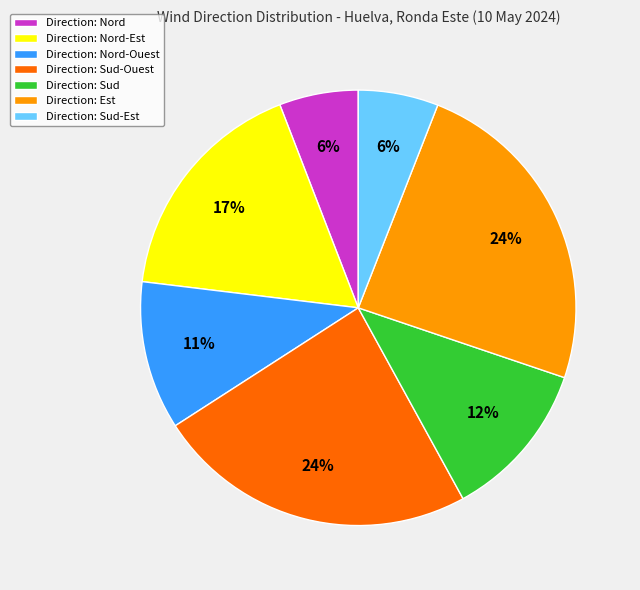

Approximately how many times larger is the value at Direction: Sud compared to Direction: Est?

0.5